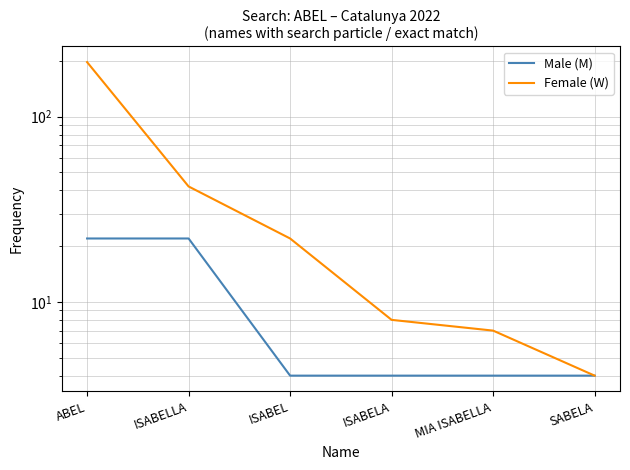

What is the total value across all series at ISABEL?

26